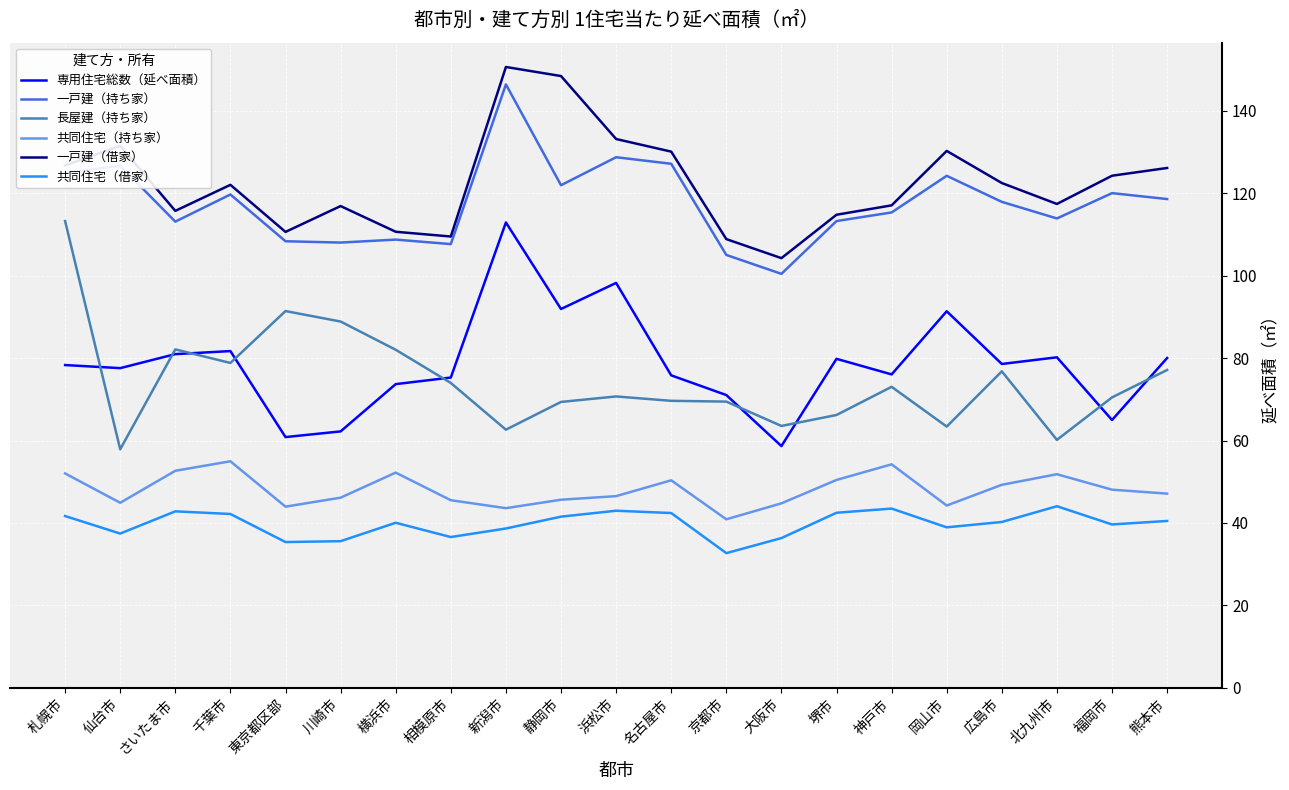

What is the difference between the 一戸建（借家） values at 岡山市 and 横浜市?

19.6